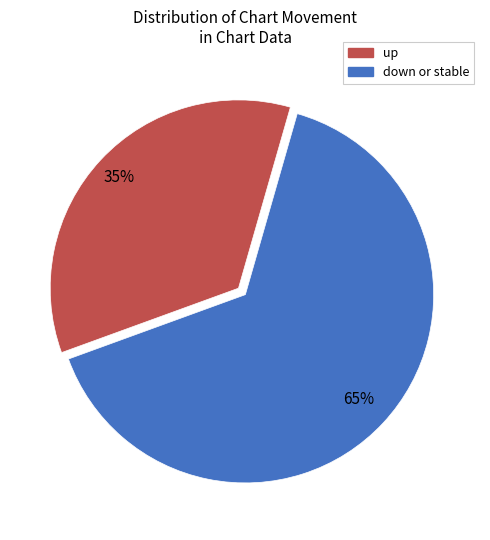

Is there any slice that represents more than half of the pie?

Yes